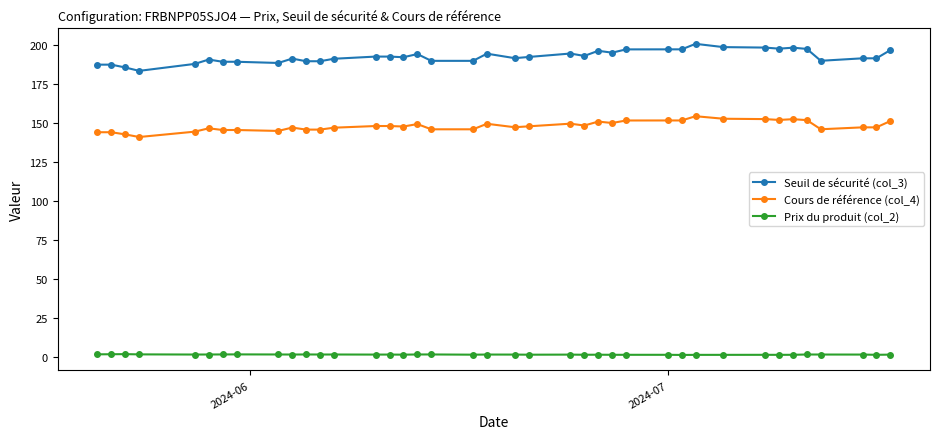

True or false: Prix du produit (col_2) and Cours de référence (col_4) intersect in this chart.

False